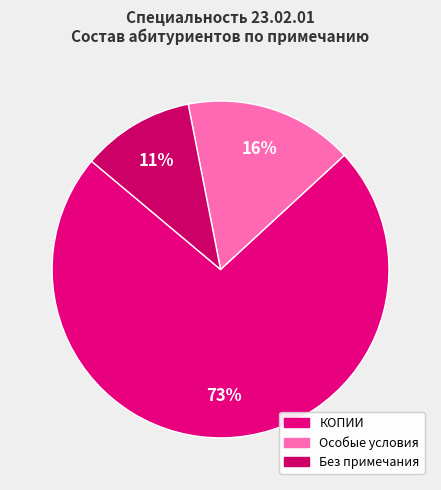

How many slices are in this pie chart?

3